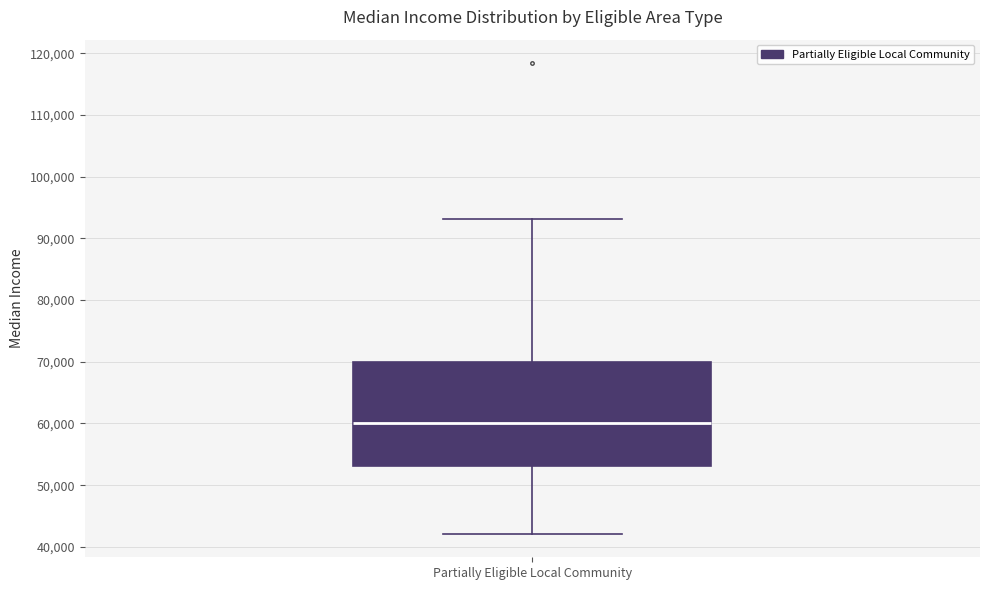

Read this box plot against the y-axis: the position of the median line, the range covered by the box, and the ends of both whiskers. The values are not printed on the chart, so give them approximately, as read against the axis.

median 60000, box 53000 to 70000, whiskers 42000 to 93000